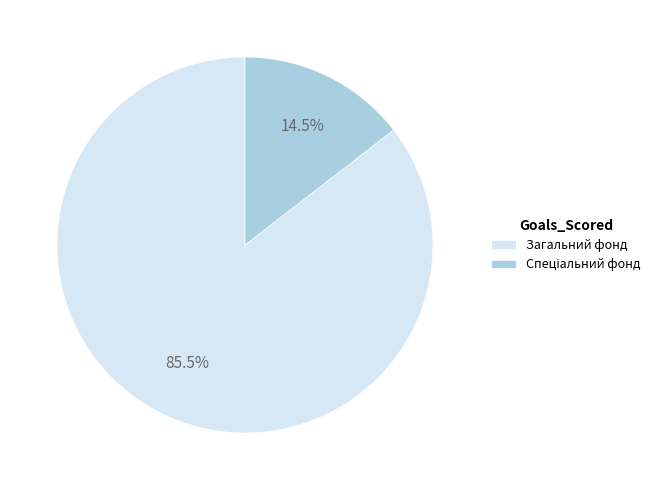

What is the majority slice?

Загальний фонд